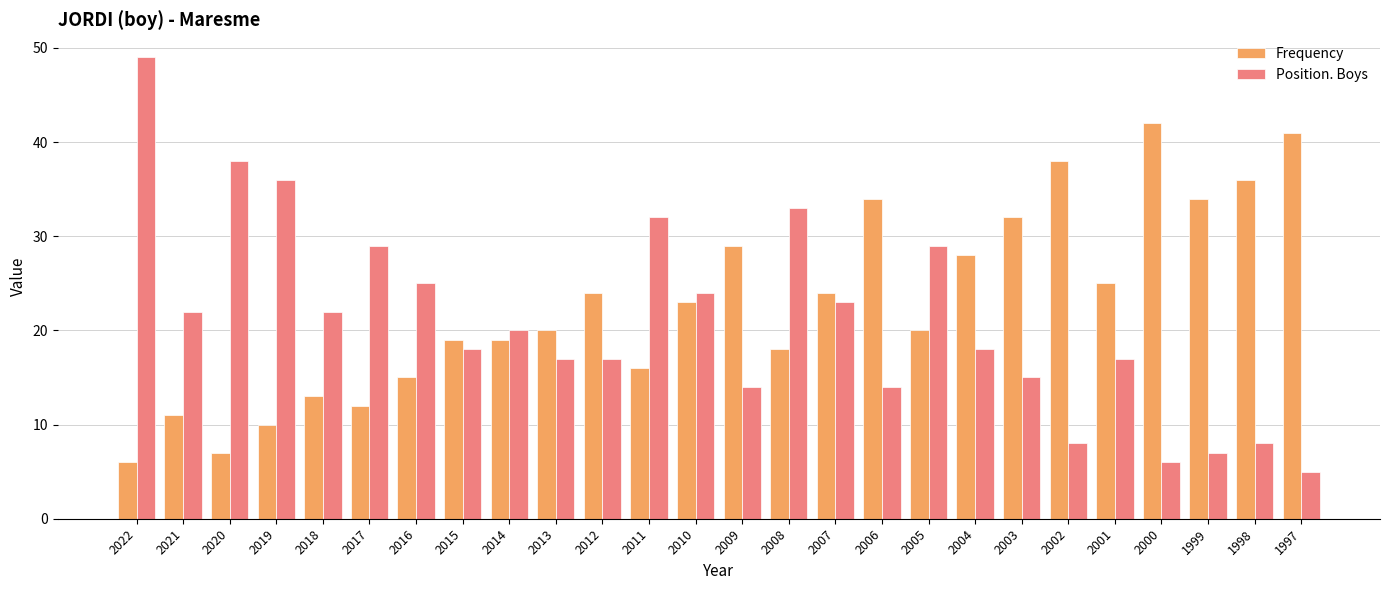

What are all the series names shown in the legend?

Frequency, Position. Boys